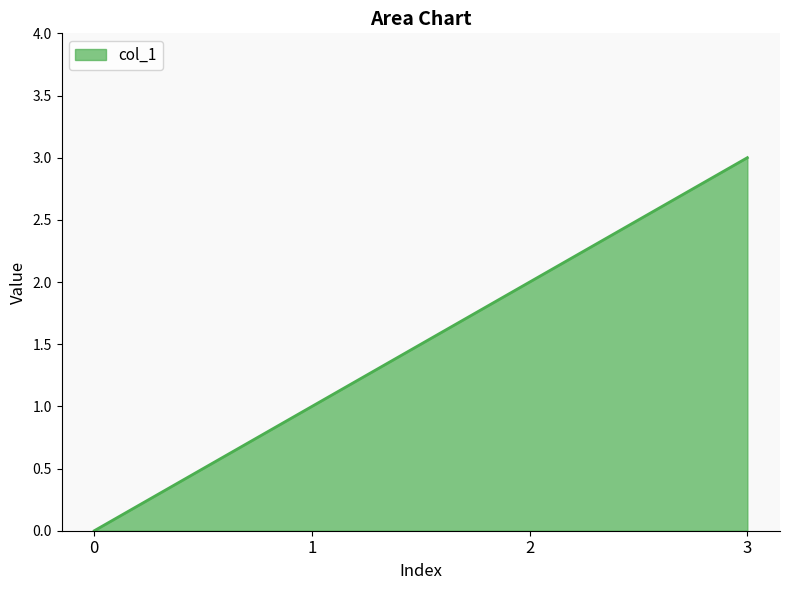

Where is the data nearest to the value 1?

1